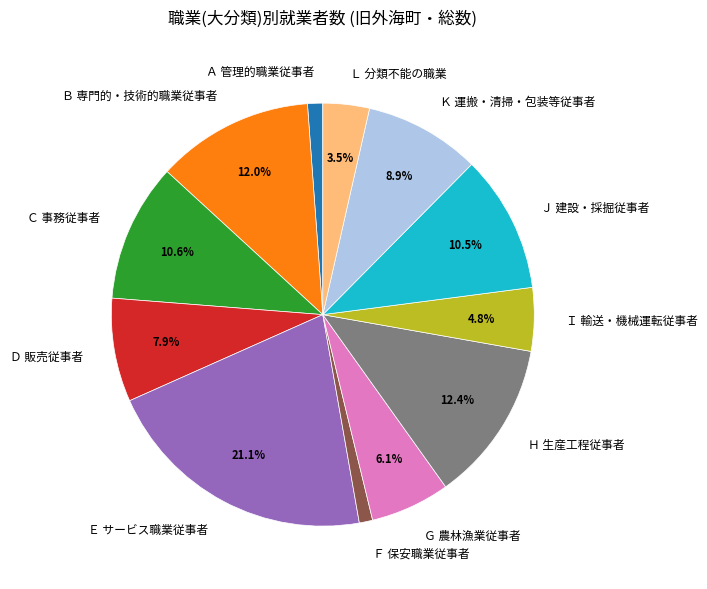

How many slices are in this pie chart?

12